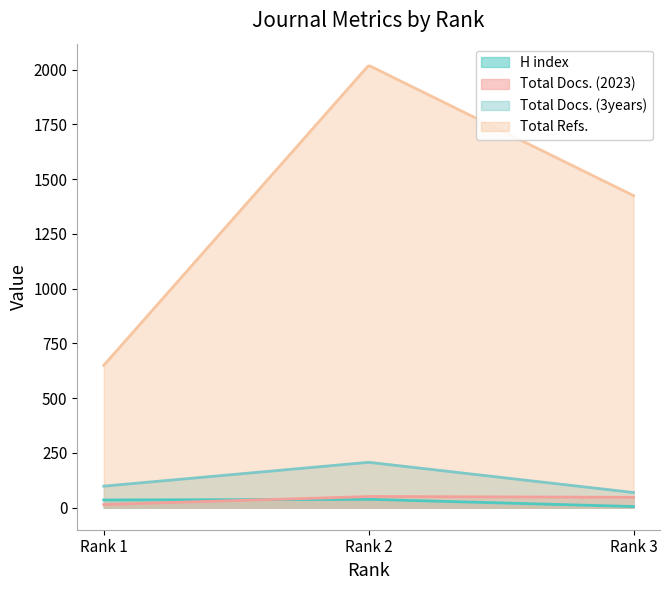

What is the sum of the Total Docs. (3years) values at Rank 3 and Rank 1?

167.0